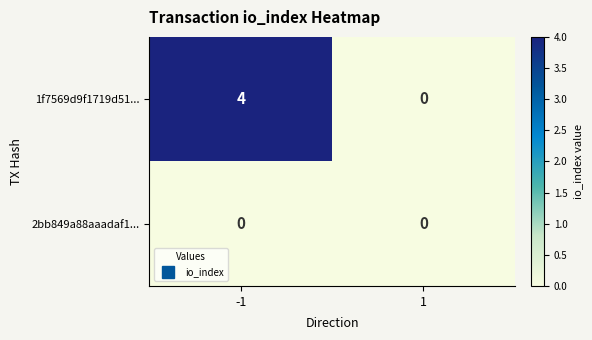

What is the greatest value displayed?

4